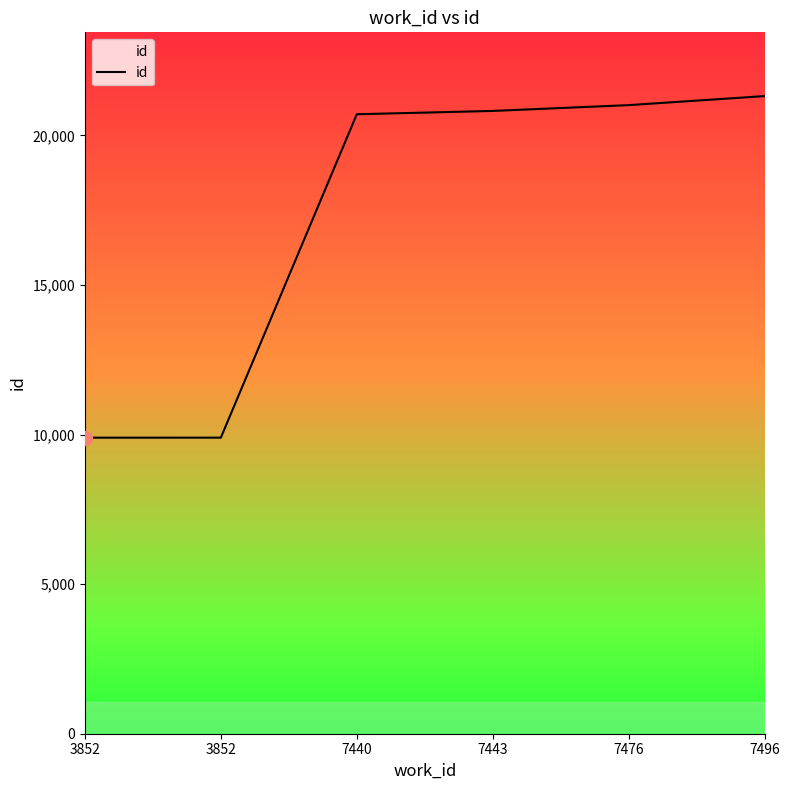

How many lines are shown in the chart?

1